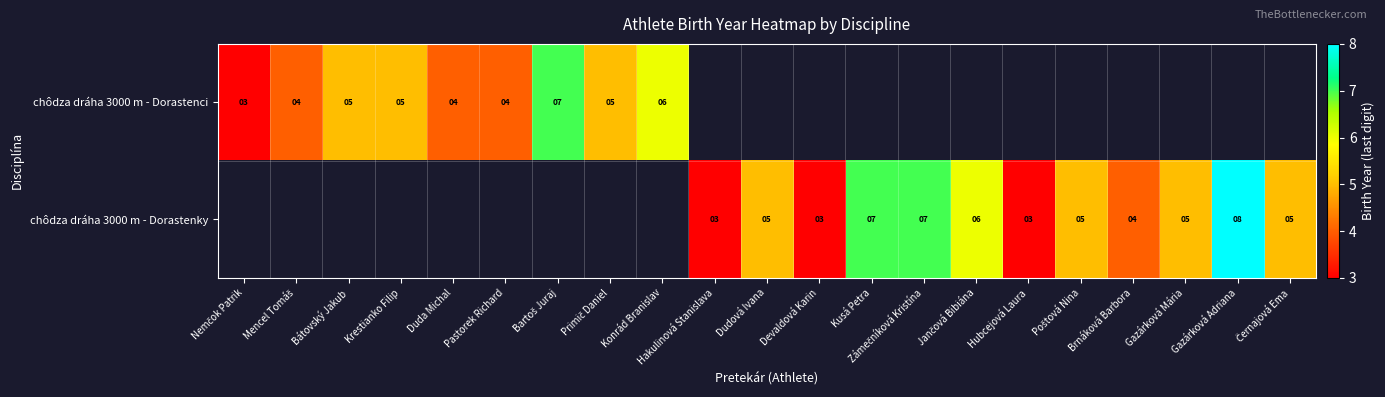

How many data points does each series have?

21